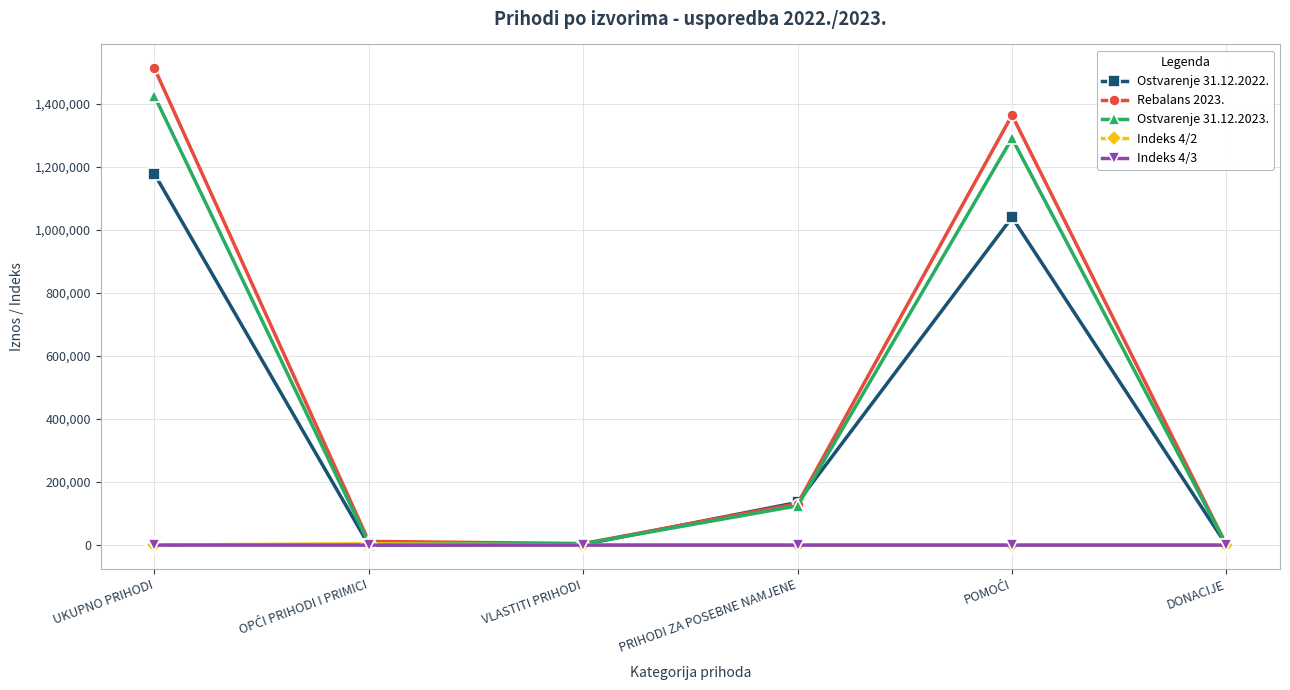

Is this an area chart (filled region under the line)?

No